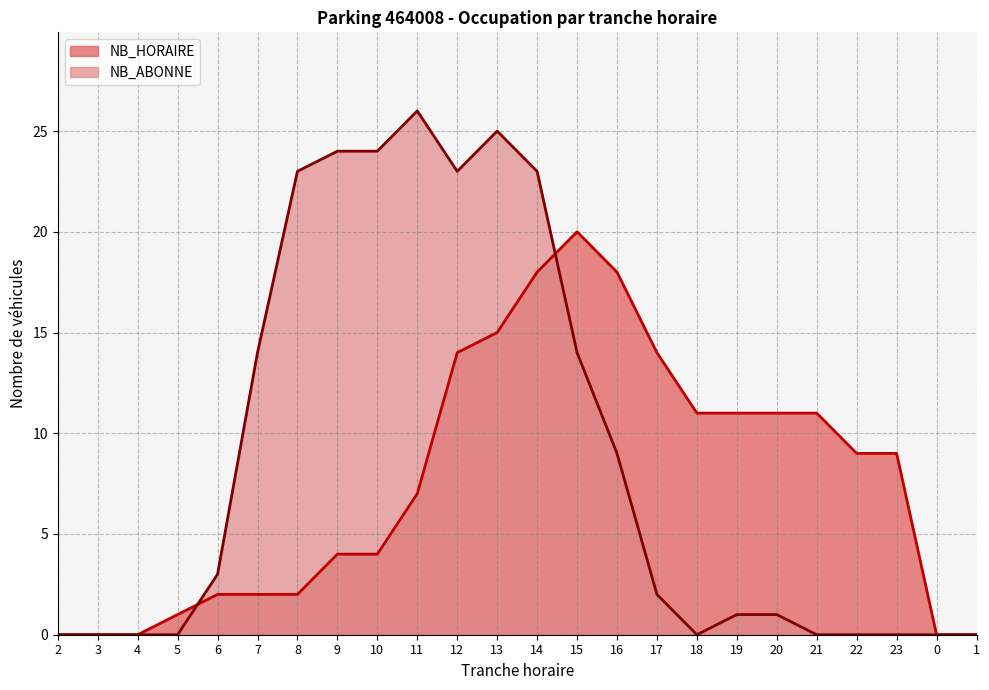

At 7, list the series in order from smallest to largest.

NB_HORAIRE, NB_ABONNE